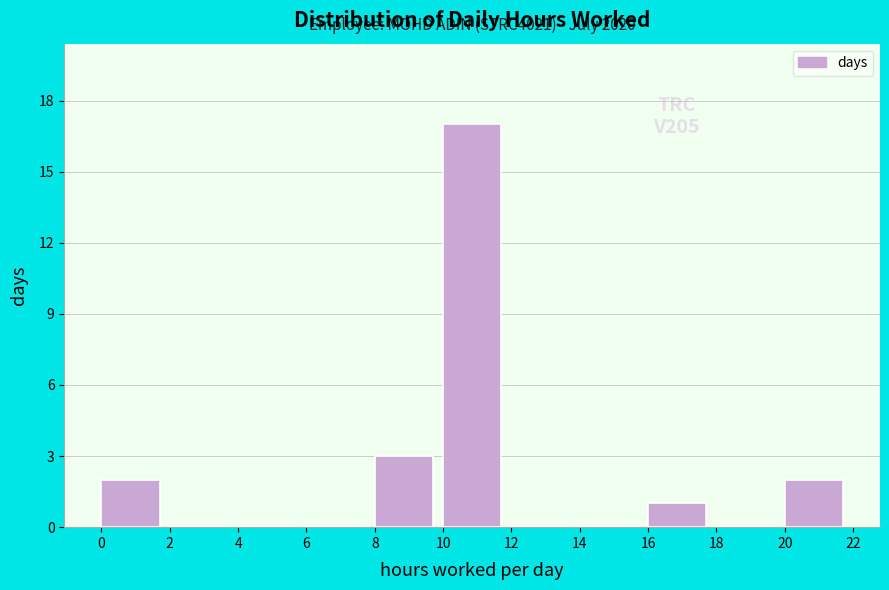

Which range on the x-axis has the tallest bar?

10 to 12